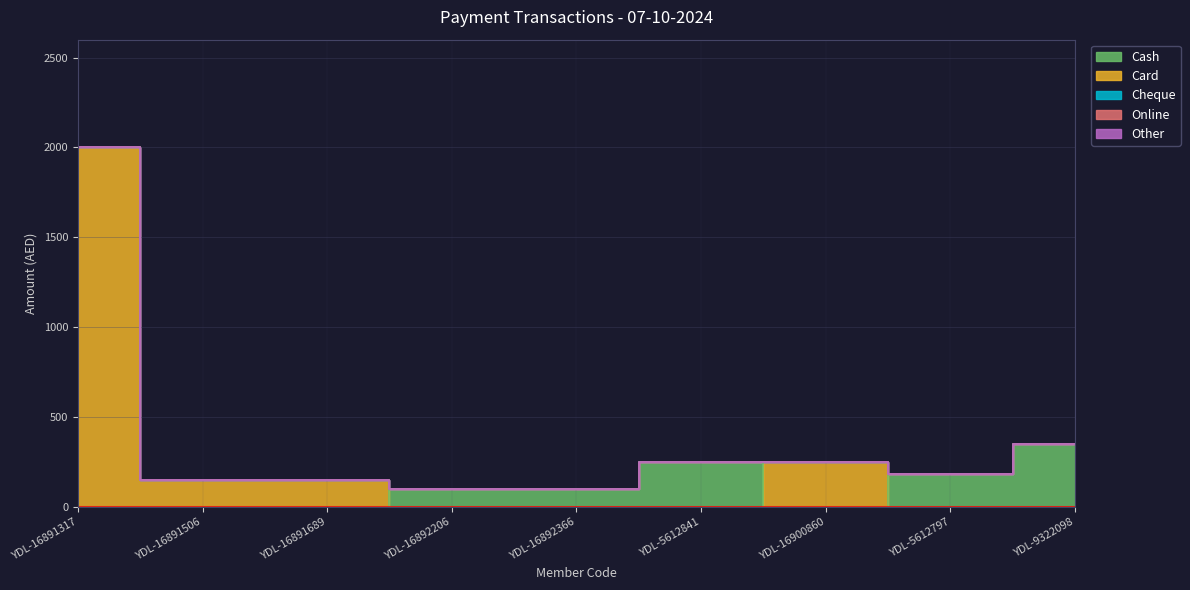

At how many categories does at least one series exceed 1681?

1